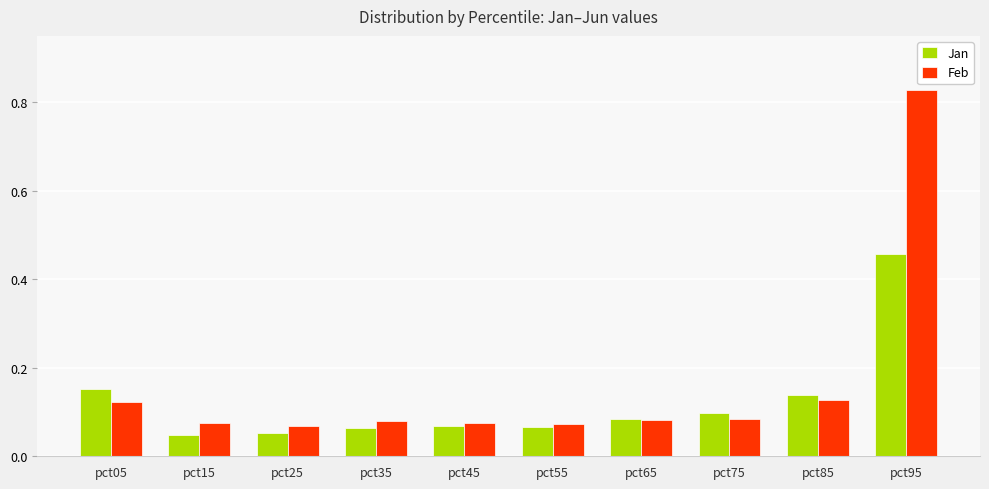

Which series has the widest spread of values?

Feb